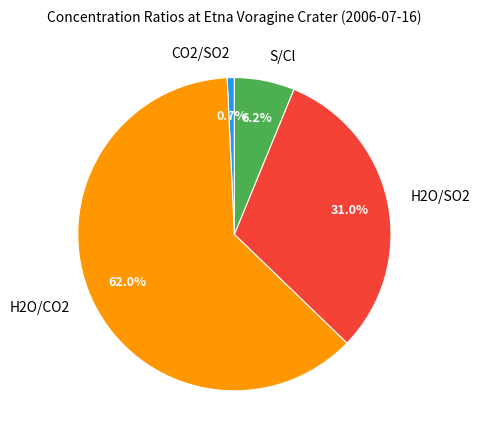

The H2O/CO2 slice represents 62% of the pie. True or false?

True